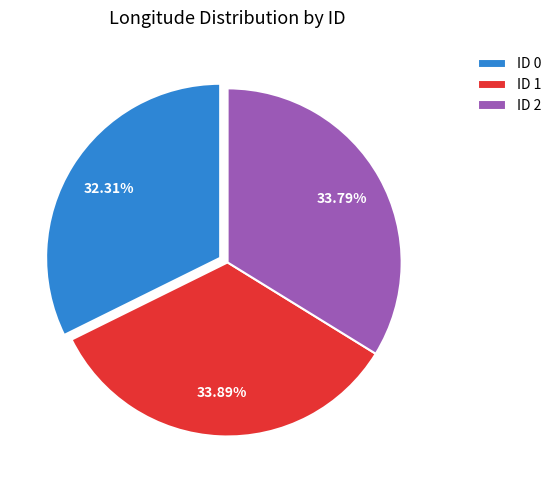

To the nearest percent, what is the average slice percentage?

33%